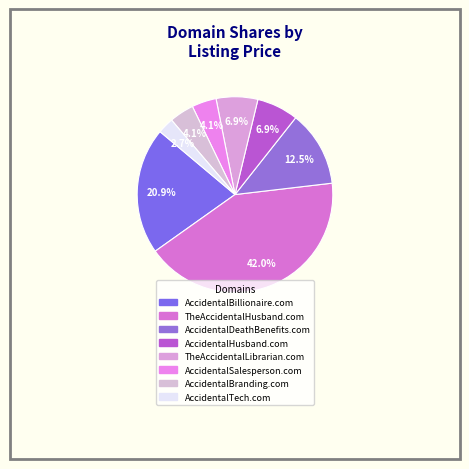

Rank the categories by value from lowest to highest.

AccidentalTech.com, AccidentalSalesperson.com, AccidentalBranding.com, AccidentalHusband.com, TheAccidentalLibrarian.com, AccidentalDeathBenefits.com, AccidentalBillionaire.com, TheAccidentalHusband.com